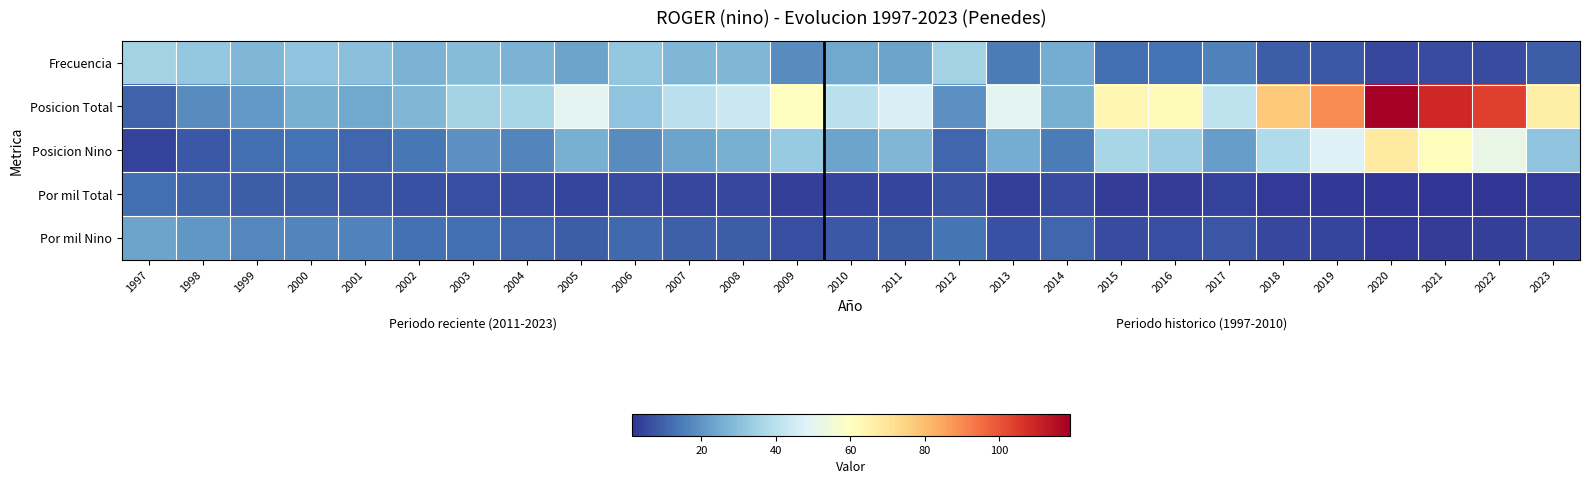

At which category is the sum across all series the highest?

2020